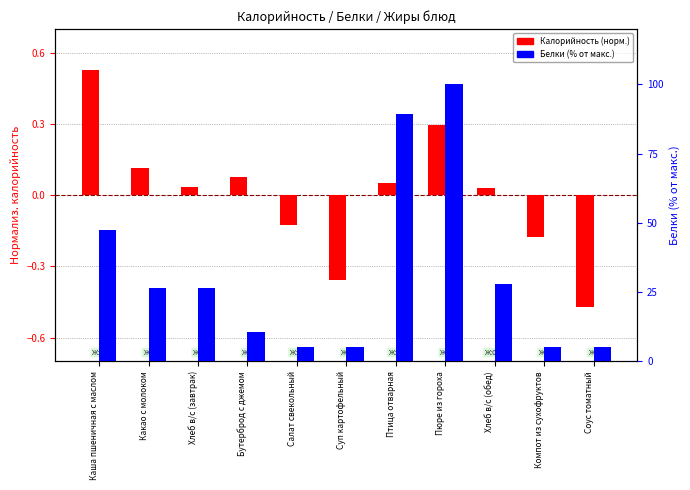

Where does the Калорийность (норм.) series first go above 0?

Каша пшеничная с маслом